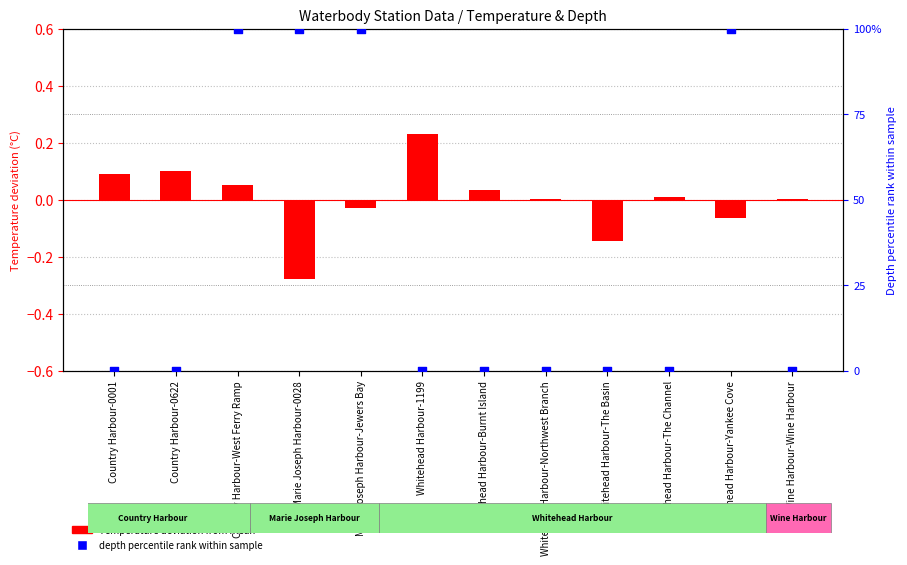

At which category is the sum across all series the highest?

Country Harbour-West Ferry Ramp